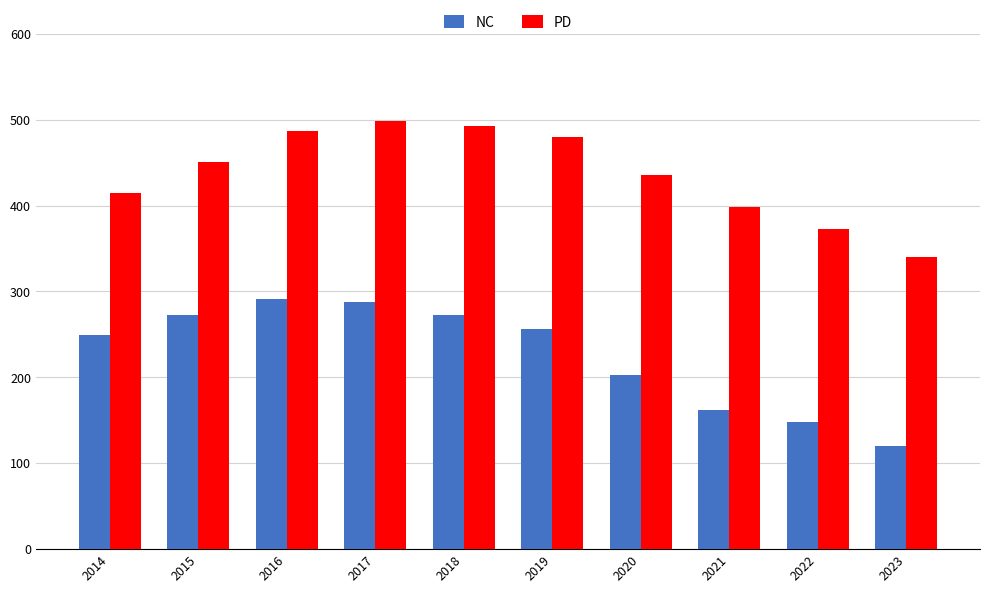

What are all the series names shown in the legend?

NC, PD